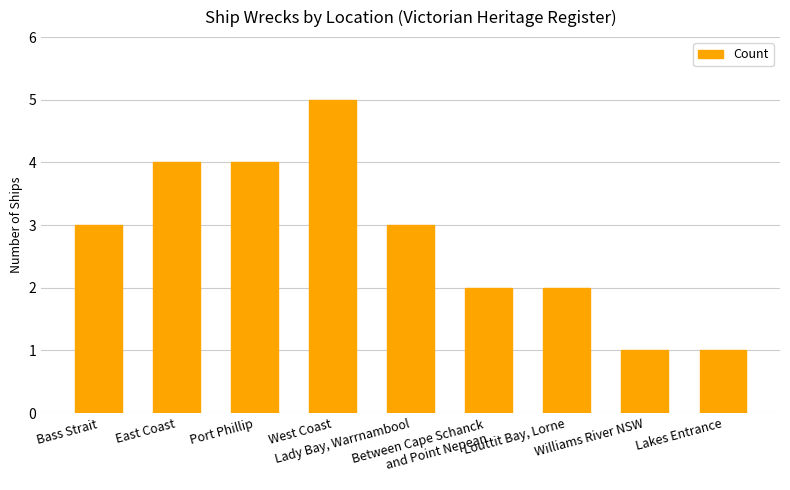

What is the smallest value displayed?

1